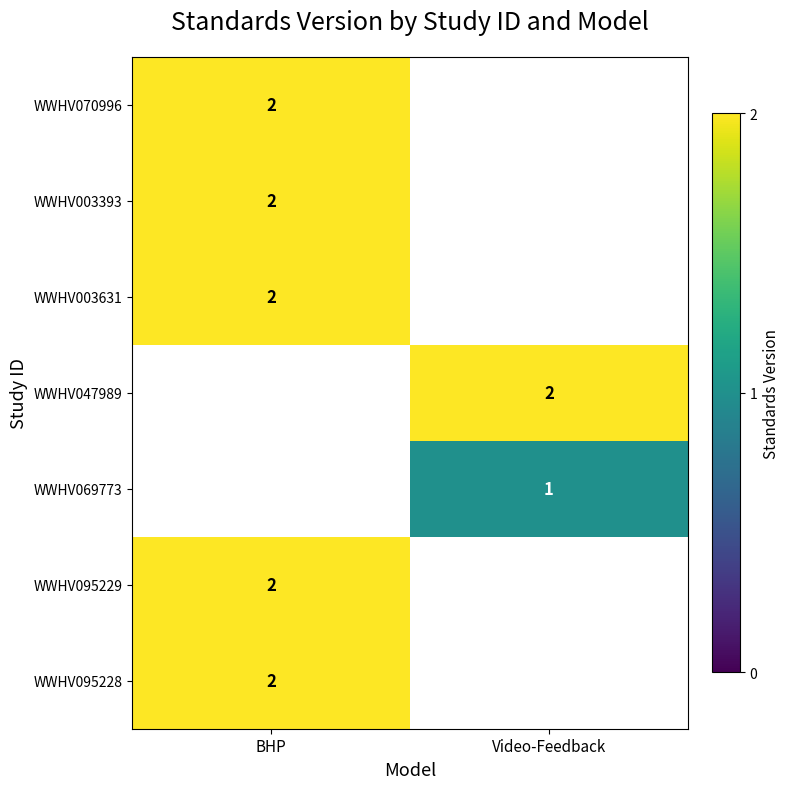

How many categories are shown in the chart?

2